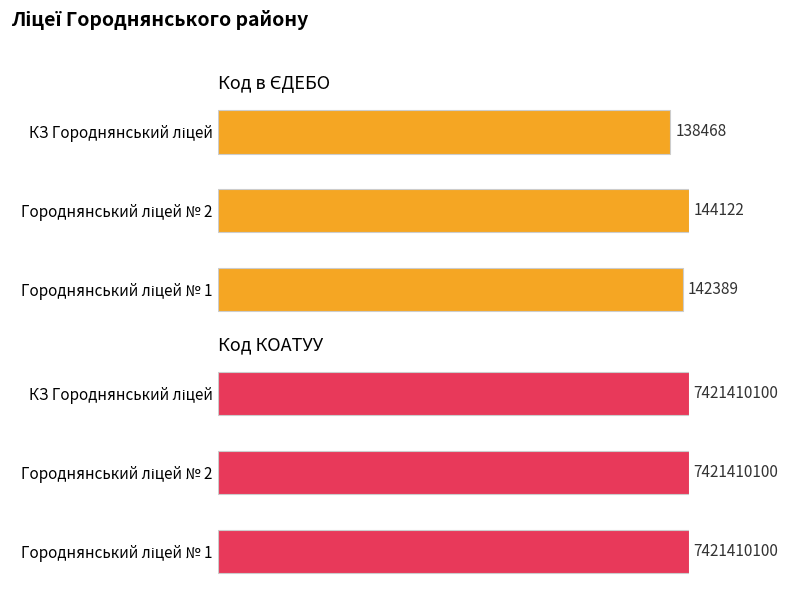

What are all the series names shown in the legend?

Код в ЄДЕБО, Код КОАТУУ